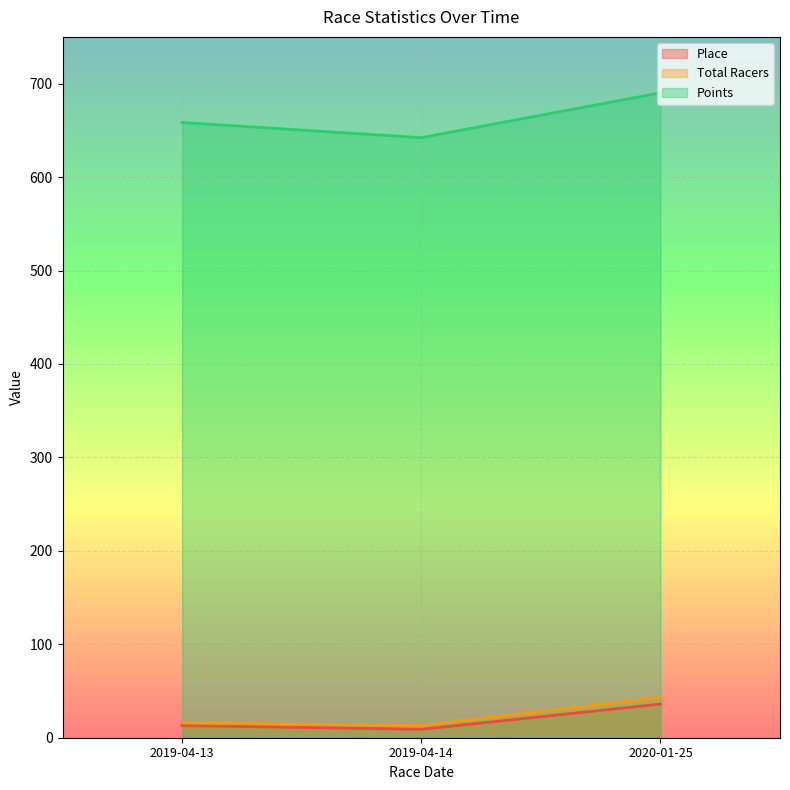

What is the maximum value for Place?

36.0